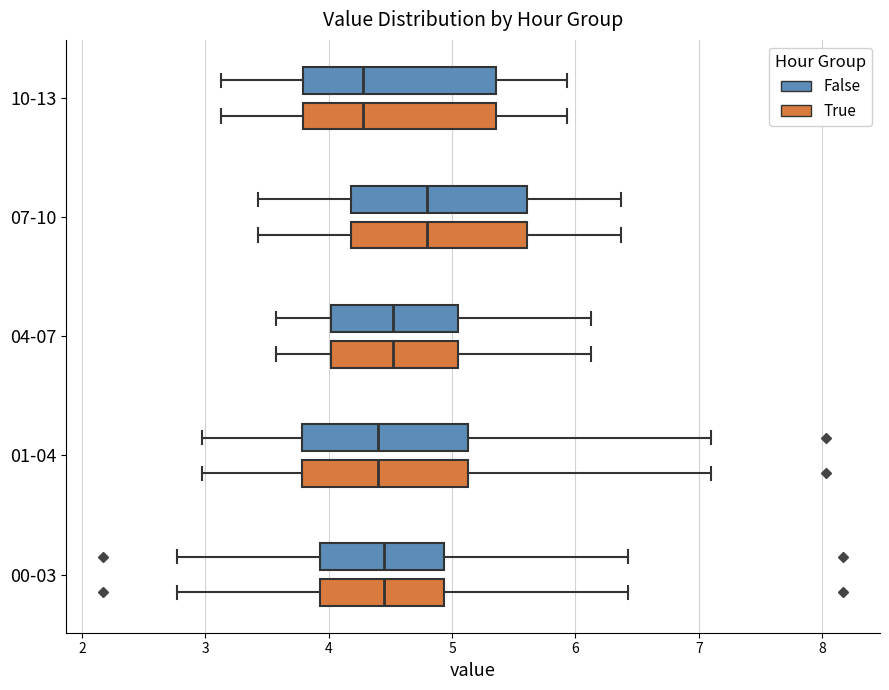

Reading bottom to top, transcribe this box plot: for each box, give where its median line is, the range the box spans, and where its two whiskers end, as read against the x-axis. The values are not printed on the chart, so give them approximately, as read against the axis.

00-03 (True): median 4.5, box 3.9 to 4.9, whiskers 2.8 to 6.4
00-03 (False): median 4.5, box 3.9 to 4.9, whiskers 2.8 to 6.4
01-04 (True): median 4.4, box 3.8 to 5.1, whiskers 3.0 to 7.1
01-04 (False): median 4.4, box 3.8 to 5.1, whiskers 3.0 to 7.1
04-07 (True): median 4.5, box 4.0 to 5.0, whiskers 3.6 to 6.1
04-07 (False): median 4.5, box 4.0 to 5.0, whiskers 3.6 to 6.1
07-10 (True): median 4.8, box 4.2 to 5.6, whiskers 3.4 to 6.4
07-10 (False): median 4.8, box 4.2 to 5.6, whiskers 3.4 to 6.4
10-13 (True): median 4.3, box 3.8 to 5.4, whiskers 3.1 to 5.9
10-13 (False): median 4.3, box 3.8 to 5.4, whiskers 3.1 to 5.9